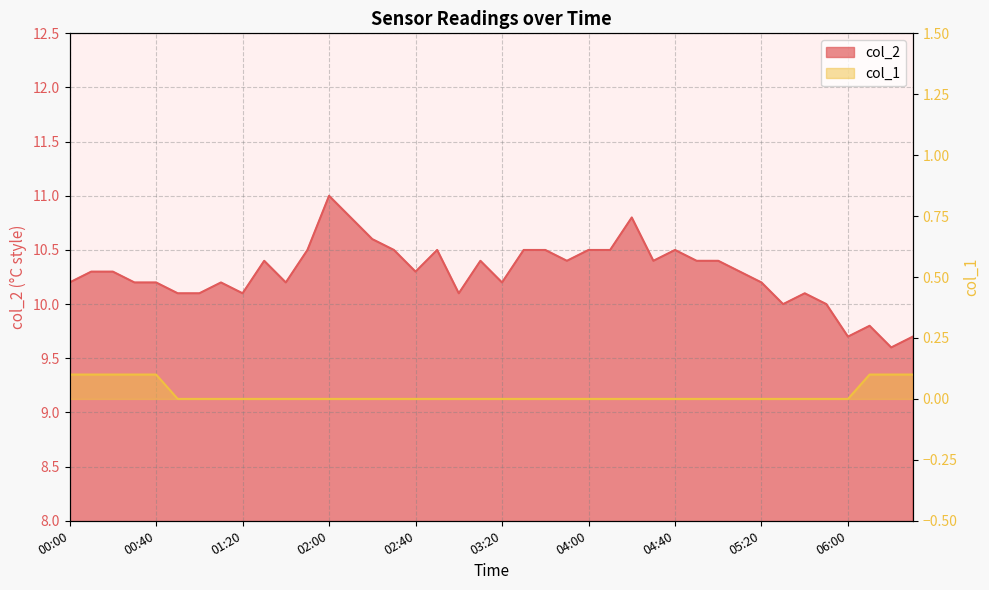

Where is col_1 nearest to the value 0?

00:50